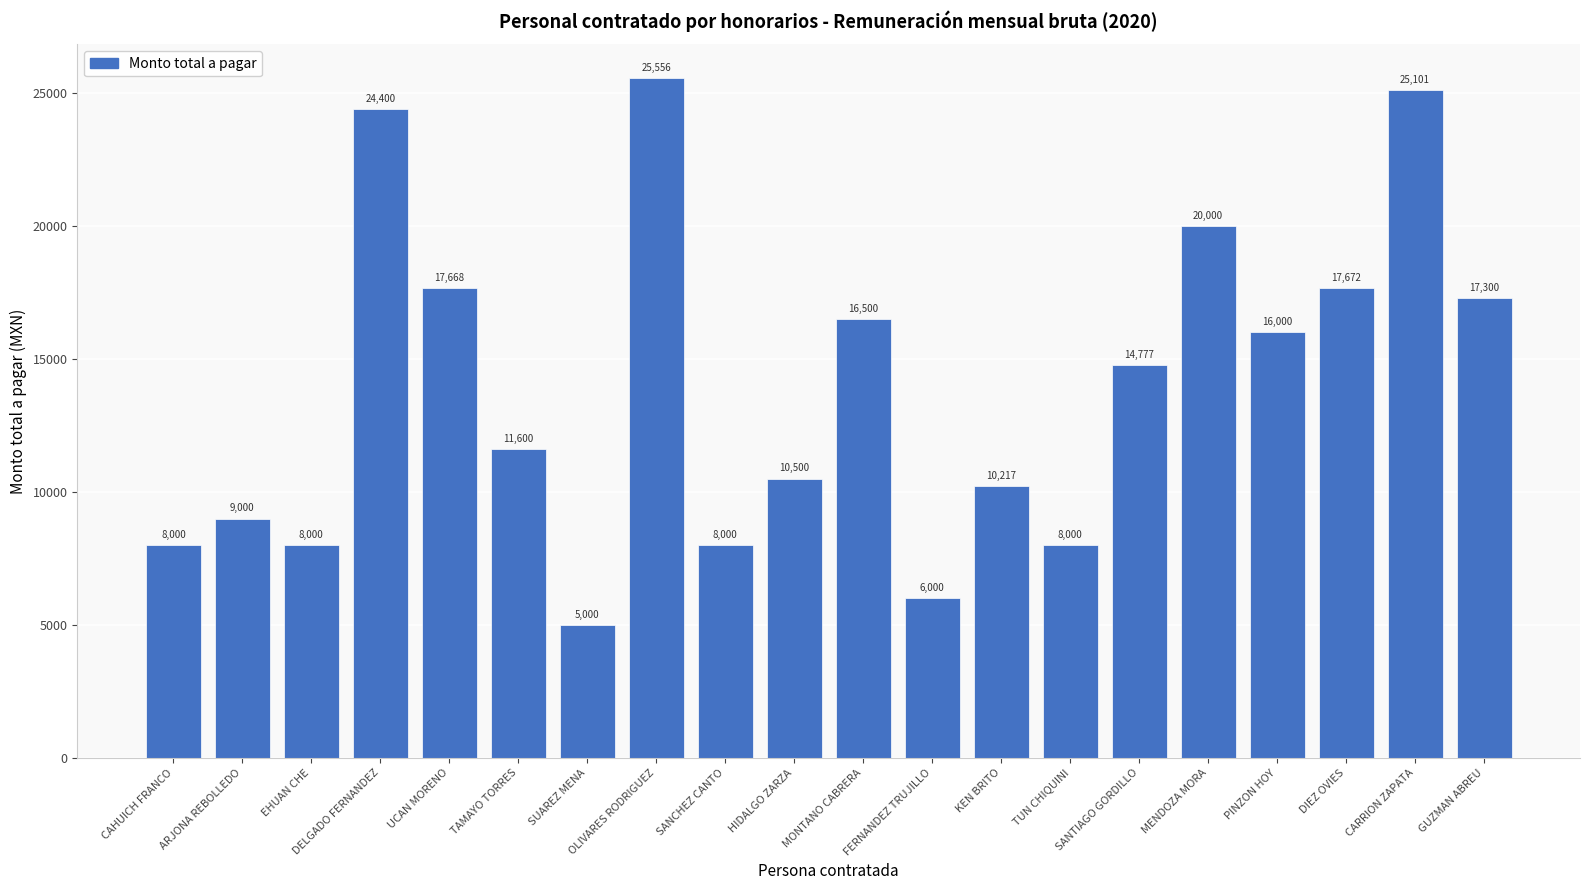

What value does the data have at SANCHEZ CANTO?

8000.0